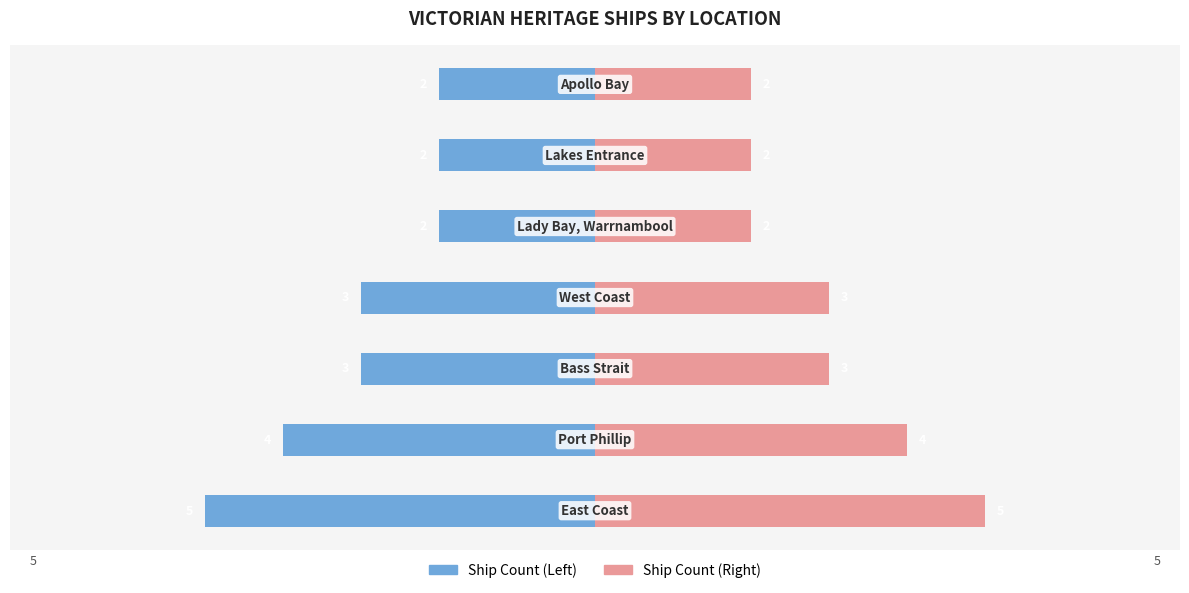

The Ship Count (A) series shows -1 at 2. True or false?

False